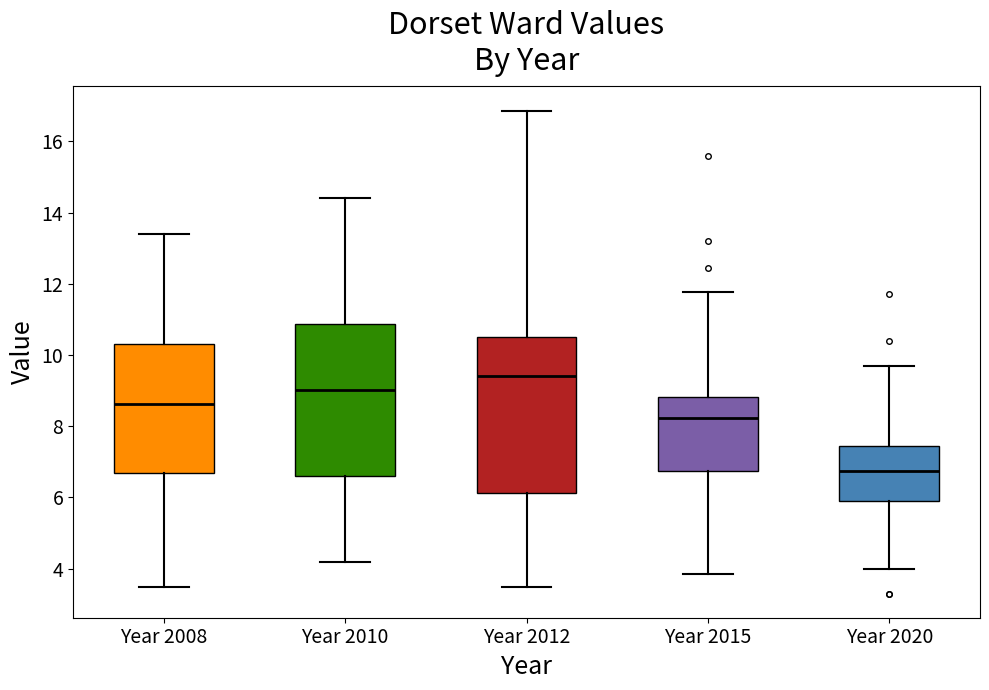

Where does the upper whisker of the box for Year 2012 end on the y-axis? The values are not printed on the chart, so give them approximately, as read against the axis.

16.8